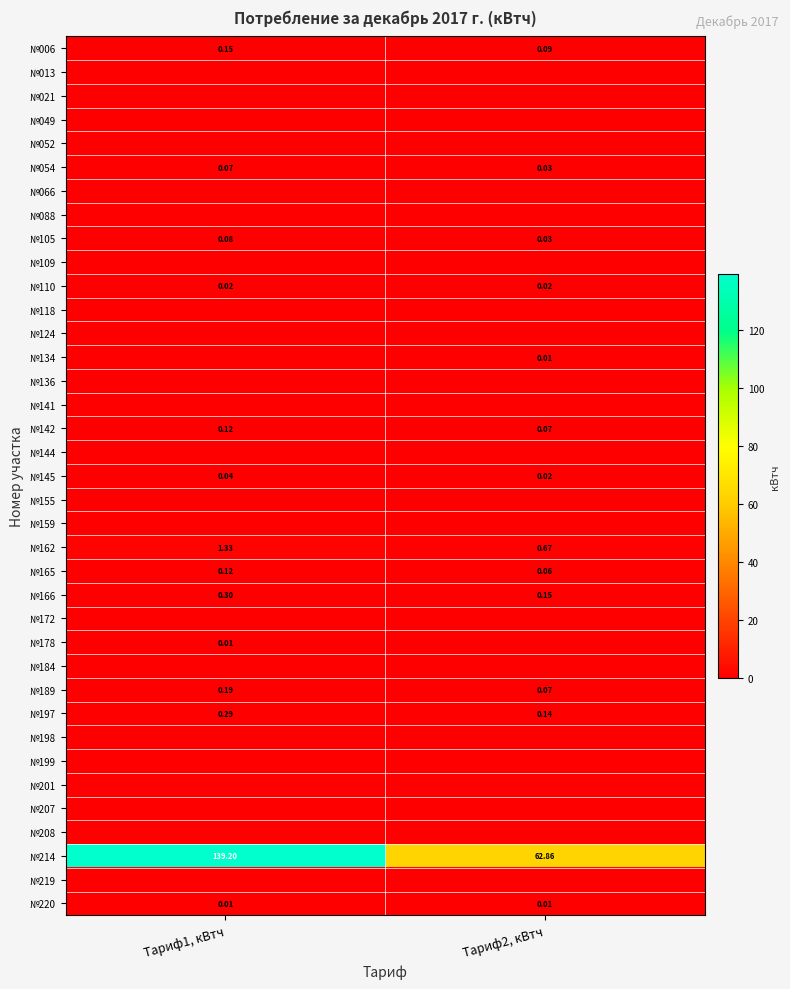

The №088 series shows 0.0 at Тариф1, кВтч. True or false?

True